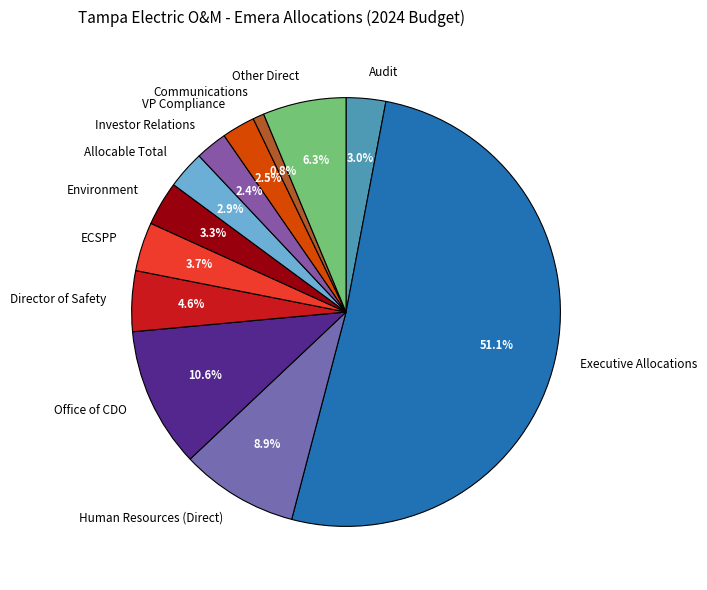

Which has a higher value, Other Direct or VP Compliance?

Other Direct